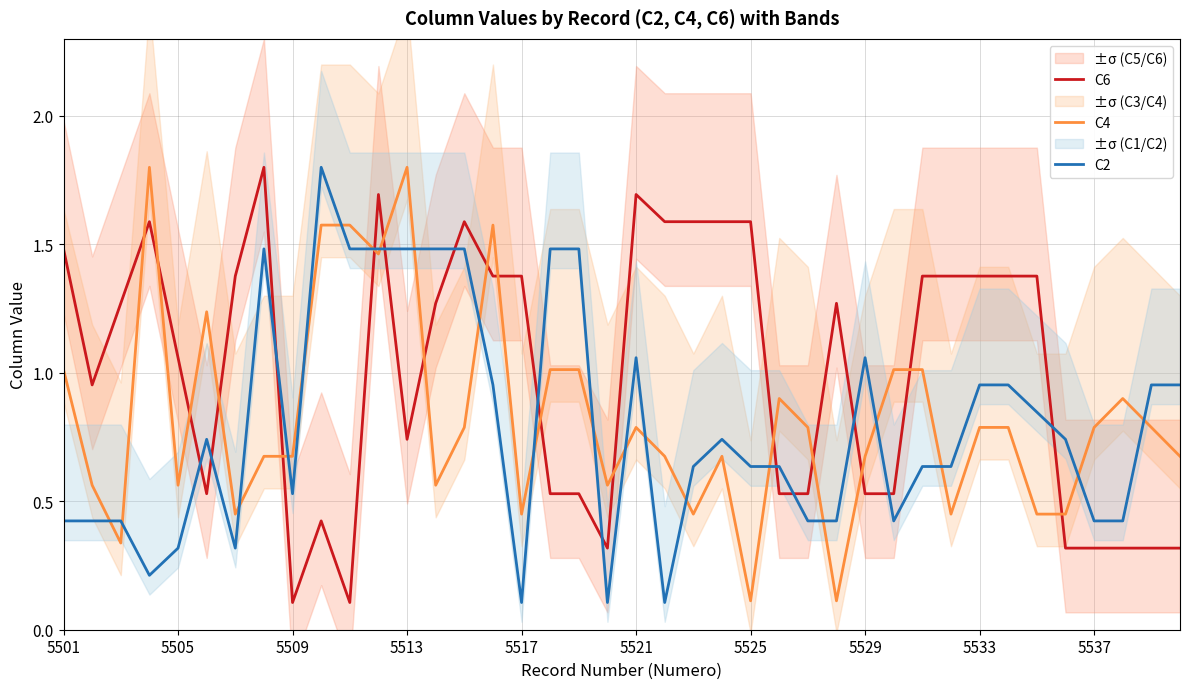

At how many categories does at least one series exceed 0?

40